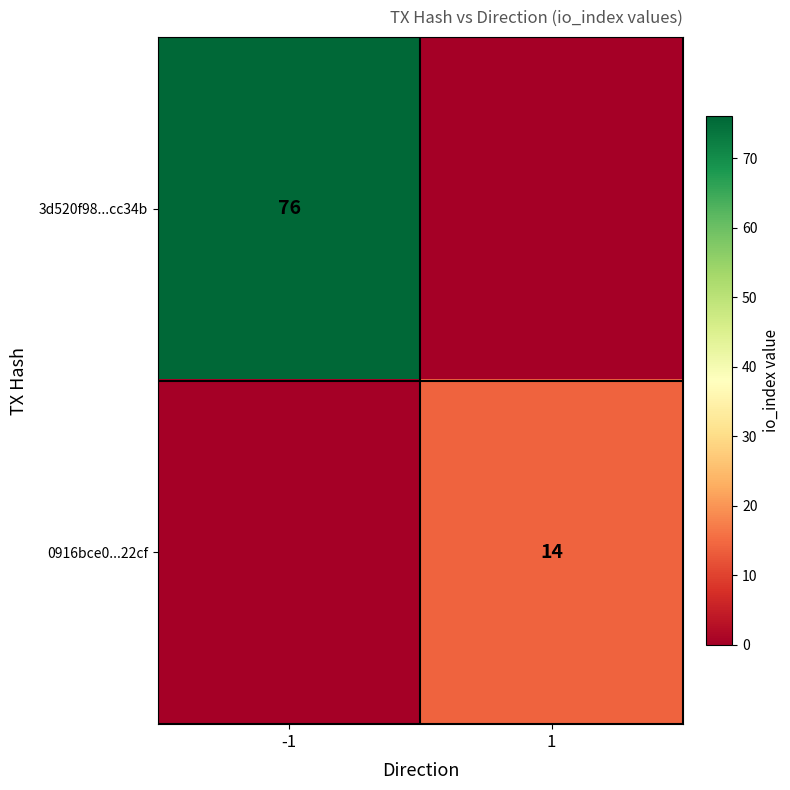

At how many categories does at least one series exceed 66?

1